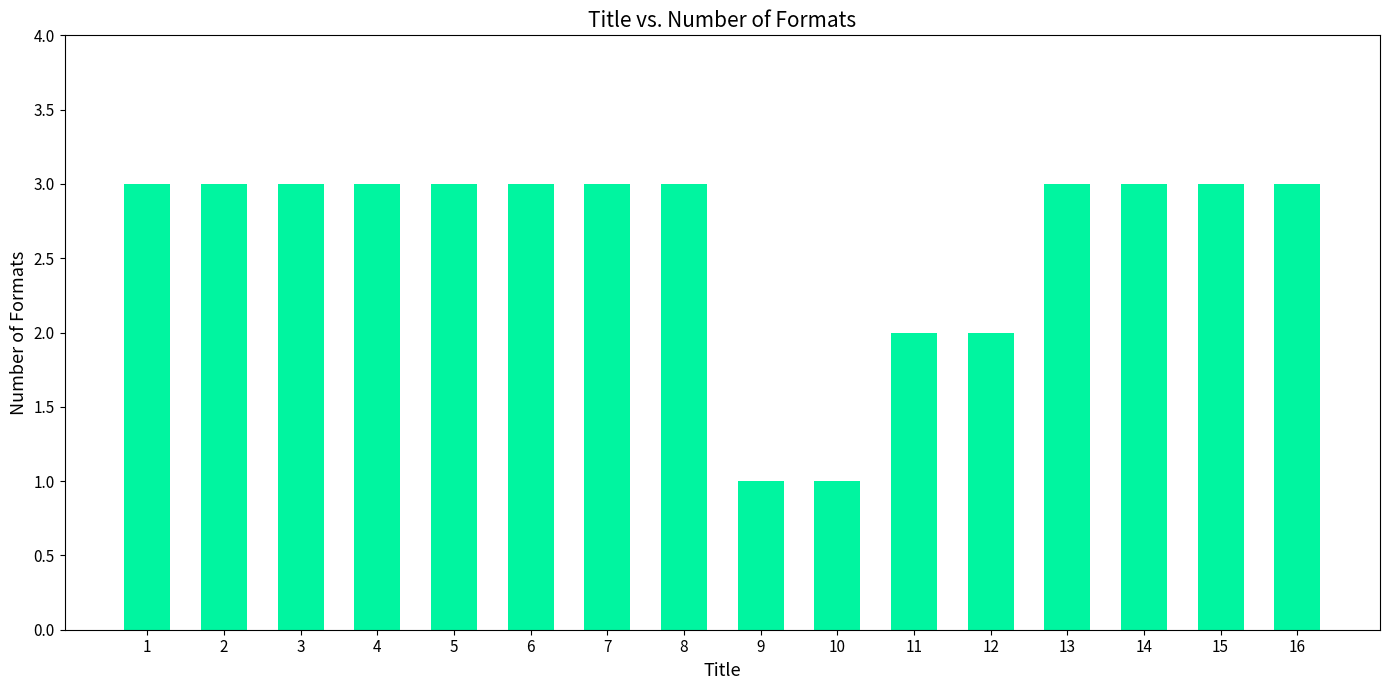

The chart shows a value of 5 at 15. True or false?

False